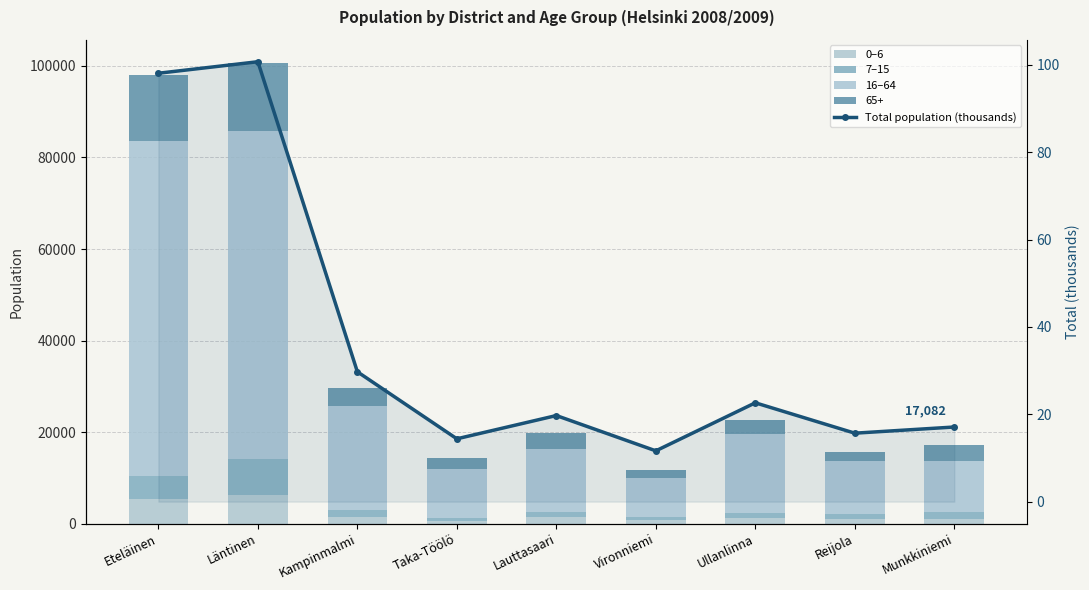

Is the value of 16–64 at Munkkiniemi greater than the value of 0–6 at Vironniemi?

Yes